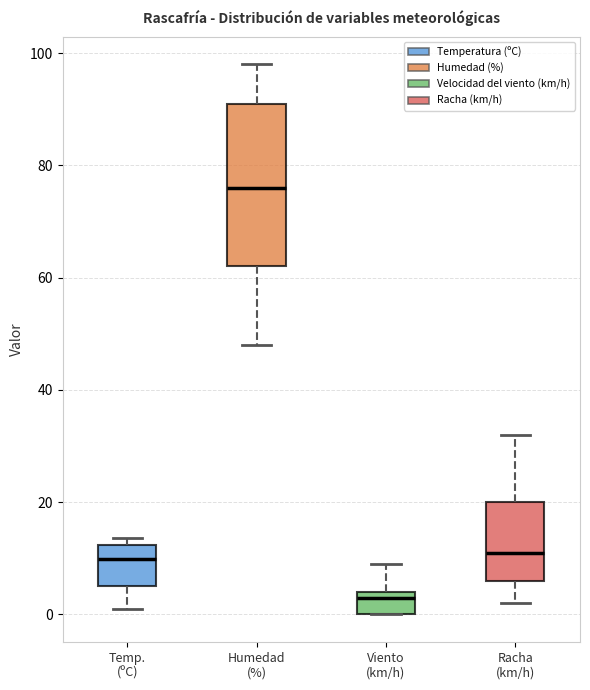

Where is the upper edge of the box for Racha (km/h) on the y-axis? The values are not printed on the chart, so give them approximately, as read against the axis.

20